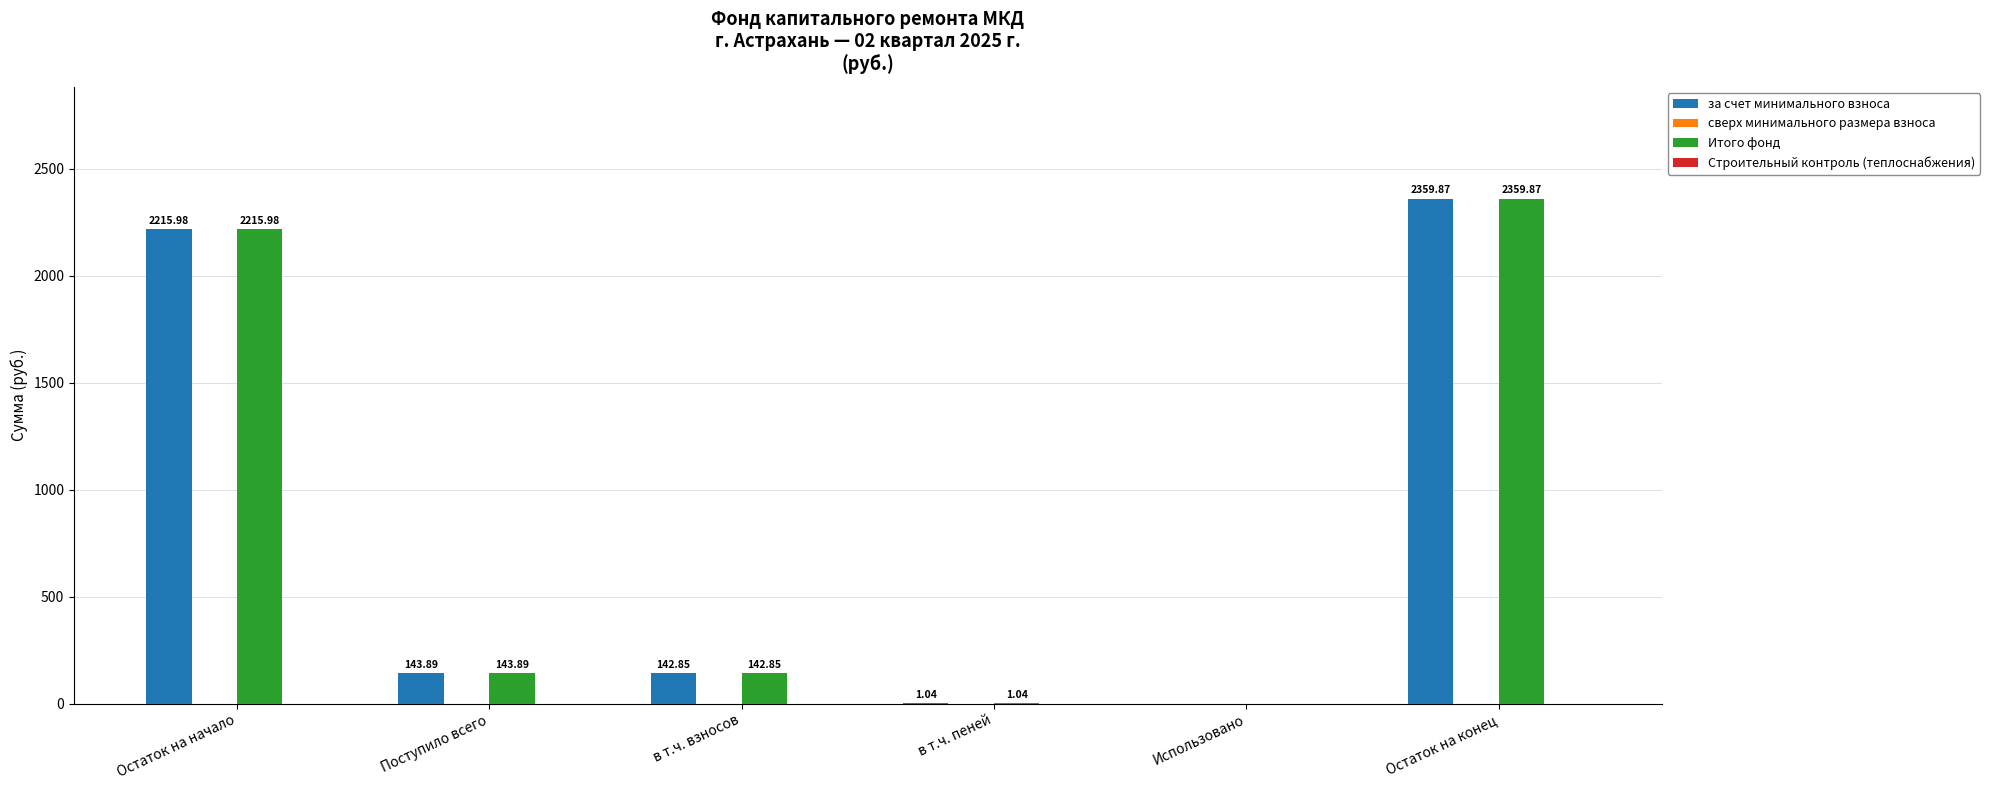

What is the sum of the за счет минимального взноса values at Использовано and Поступило всего?

143.9